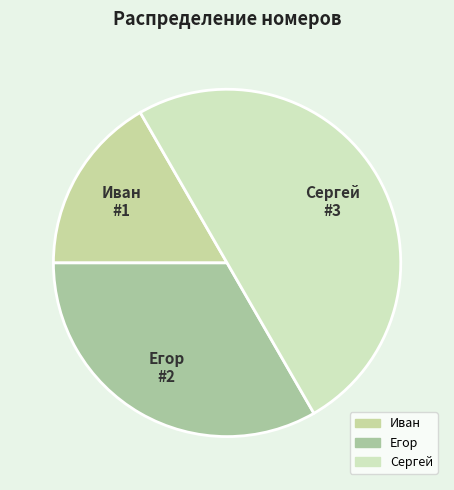

What is the ratio of the value at Сергей to the value at Егор?

1.5